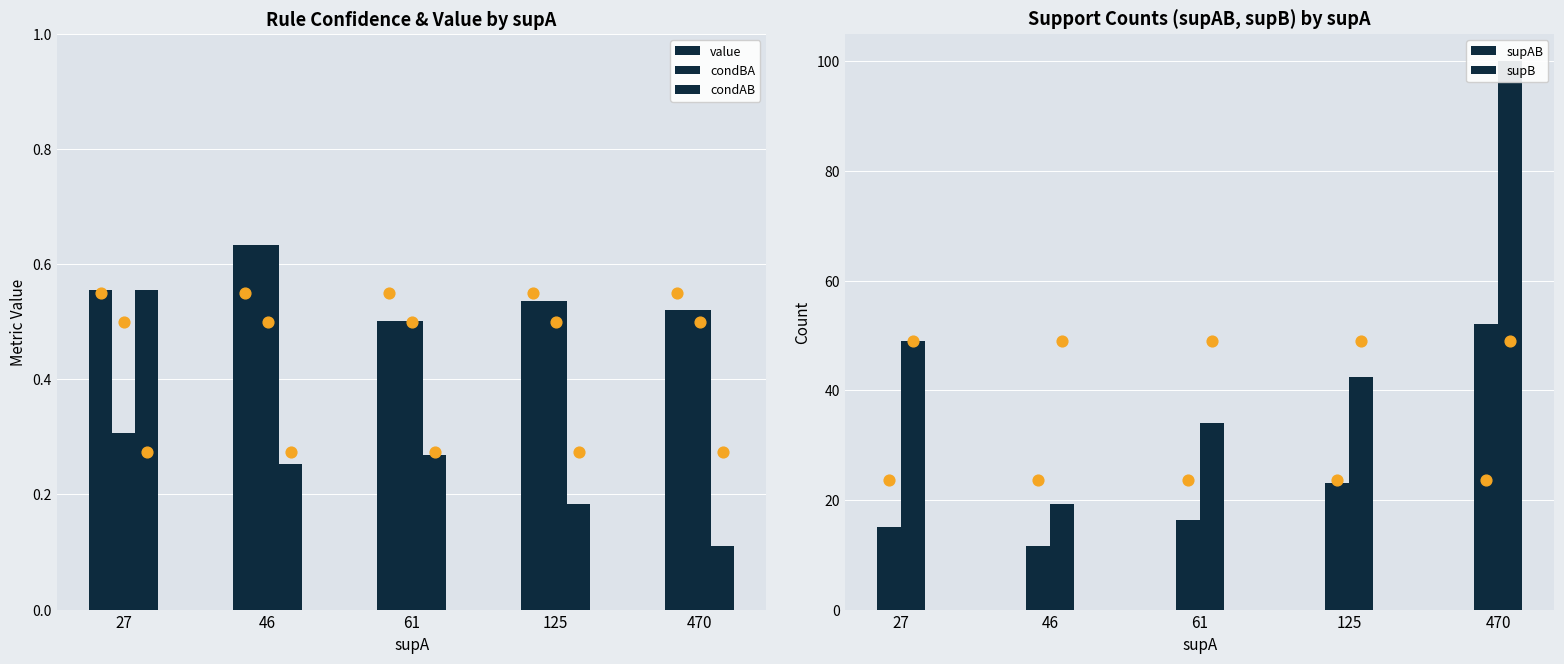

What is the total value across all series at 27?

65.4